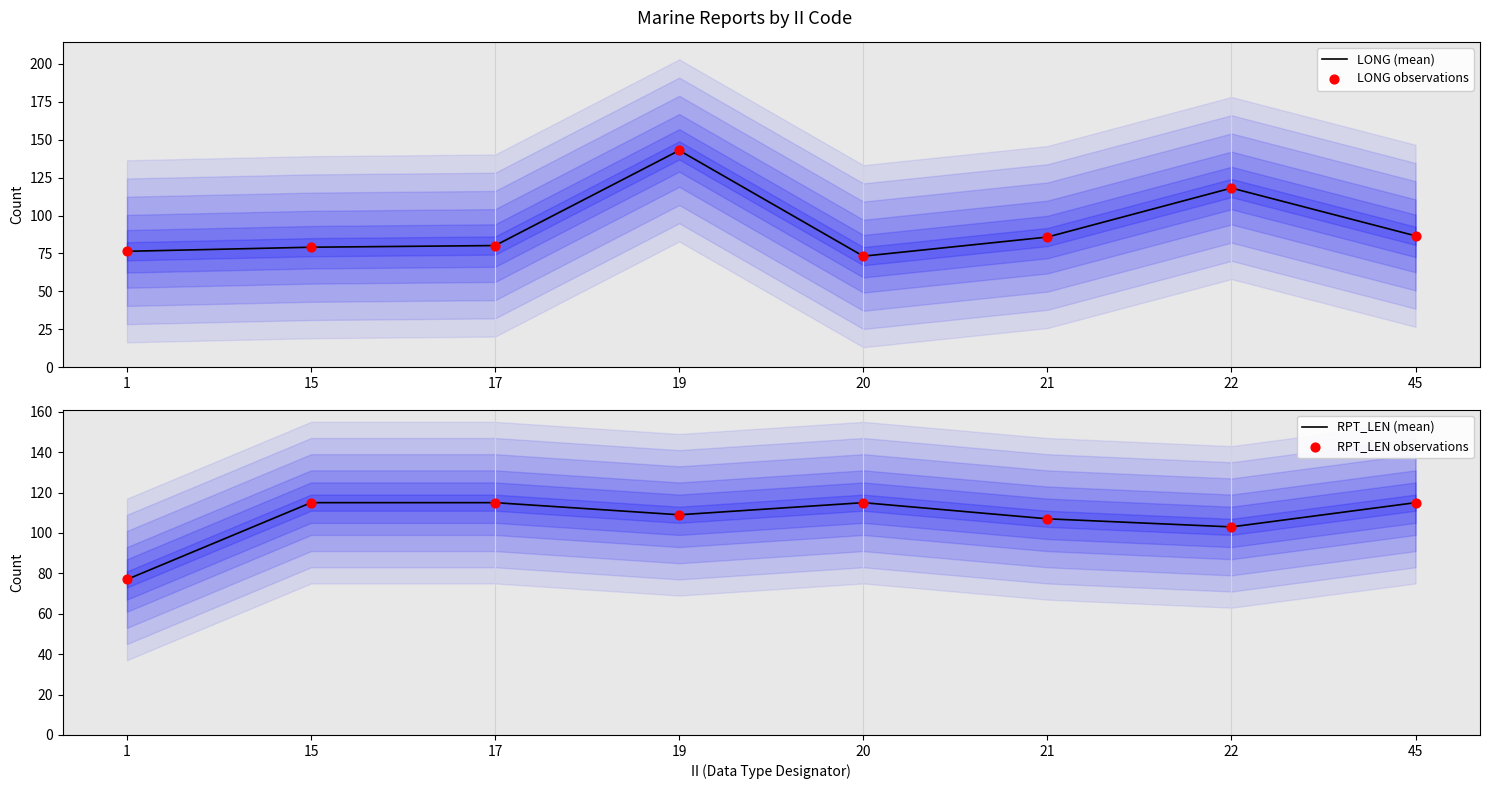

Which series has the largest total across all categories?

RPT_LEN (mean)